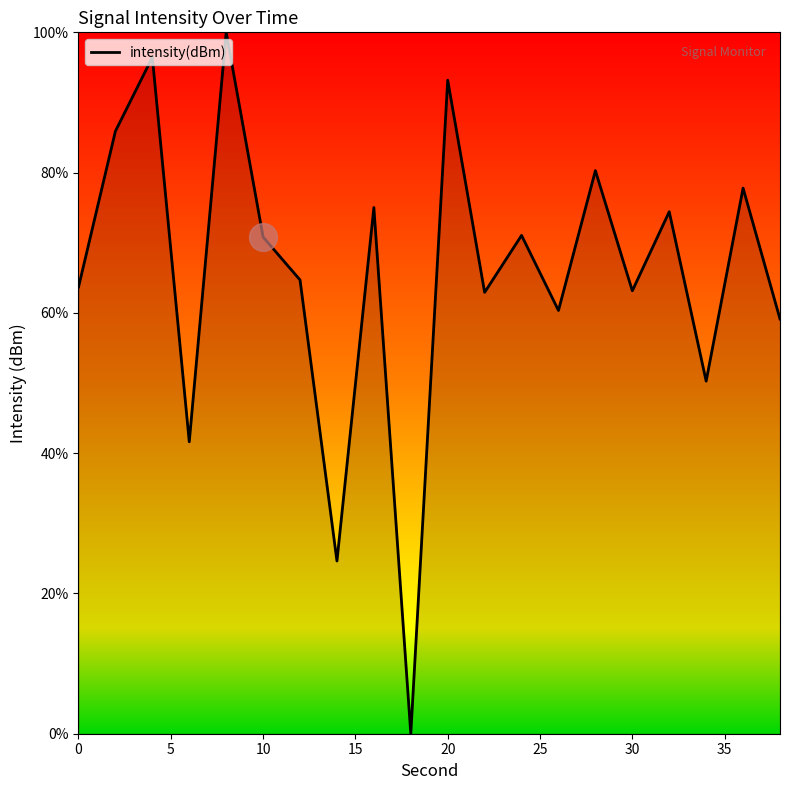

Is this an area chart (filled region under the line)?

Yes